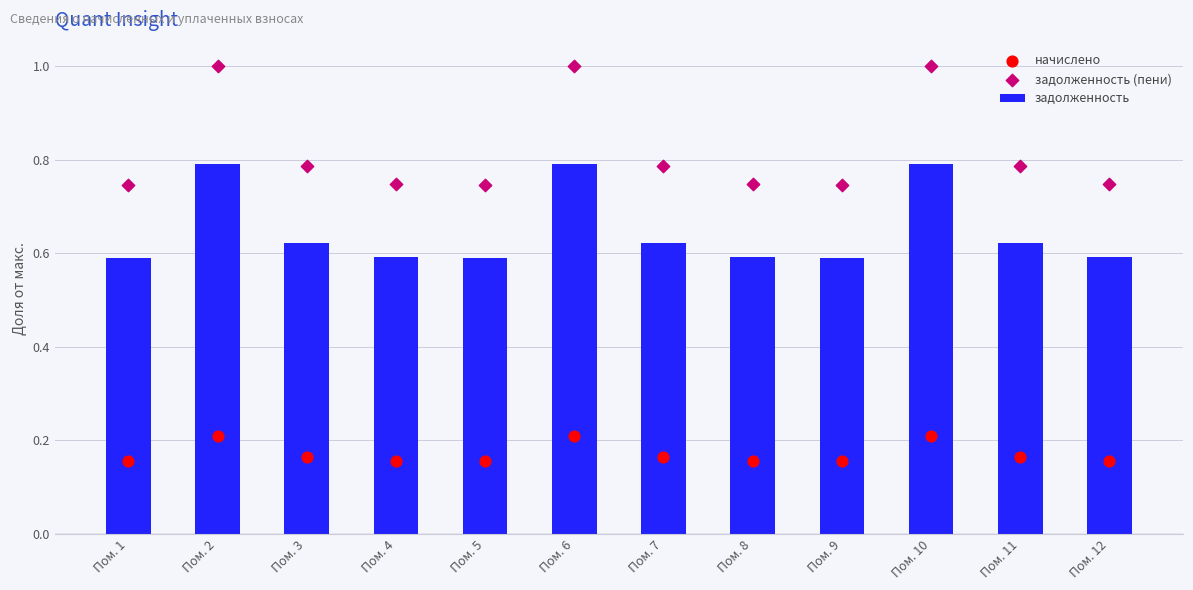

At how many categories does at least one series exceed 0?

12